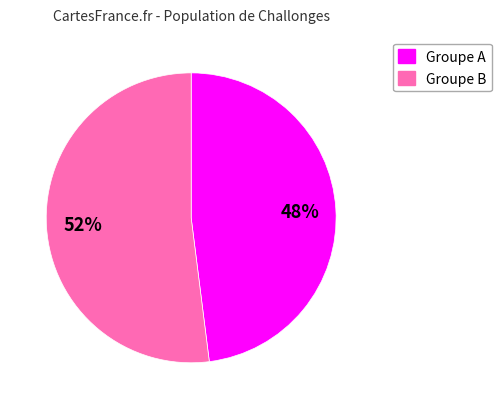

How many segments does this pie chart have?

2